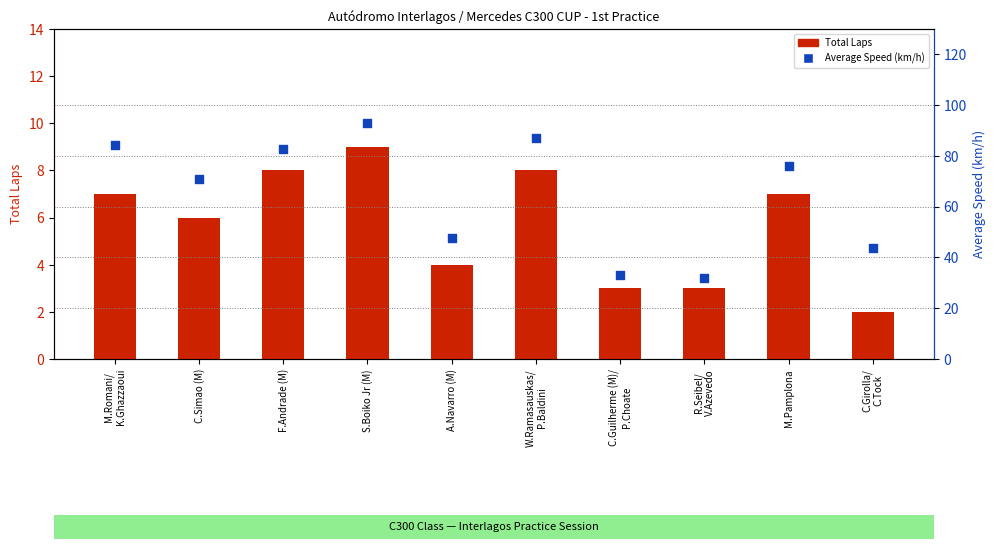

What is the total value across all series at S.Boiko Jr (M)?

102.0